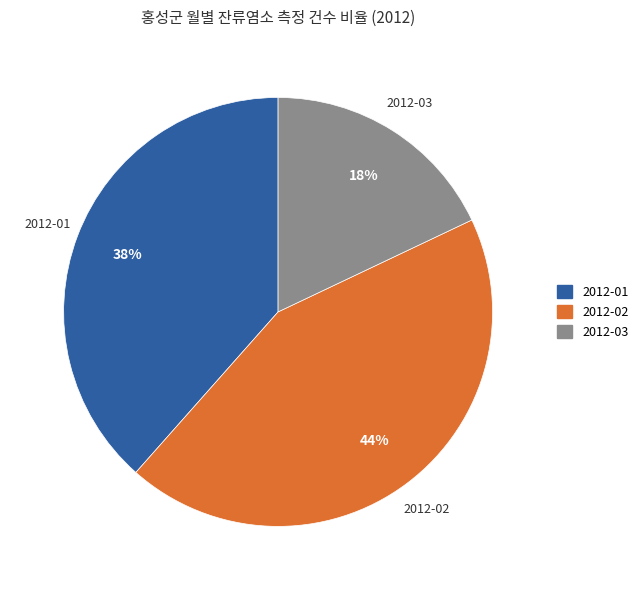

Is there any slice that represents more than half of the pie?

No